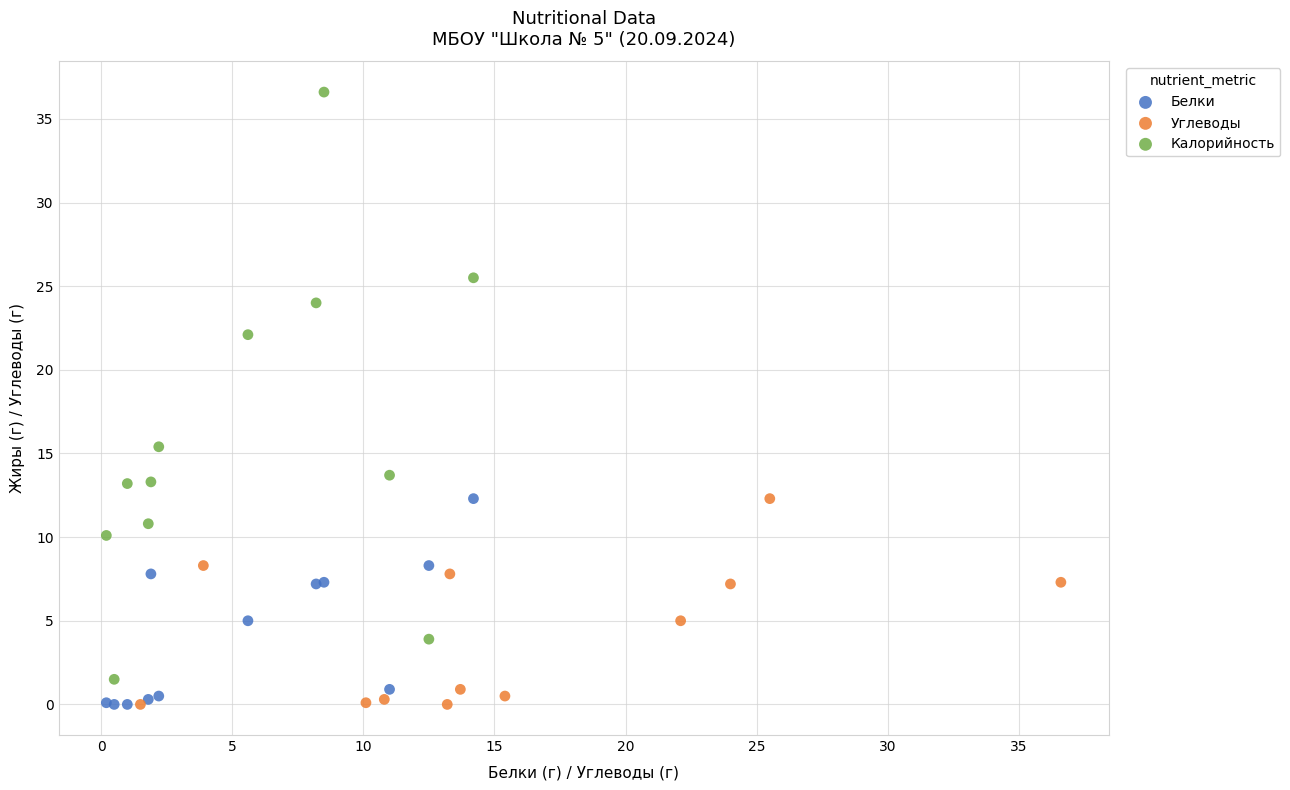

What are all the series names shown in the legend?

Белки, Углеводы, Калорийность